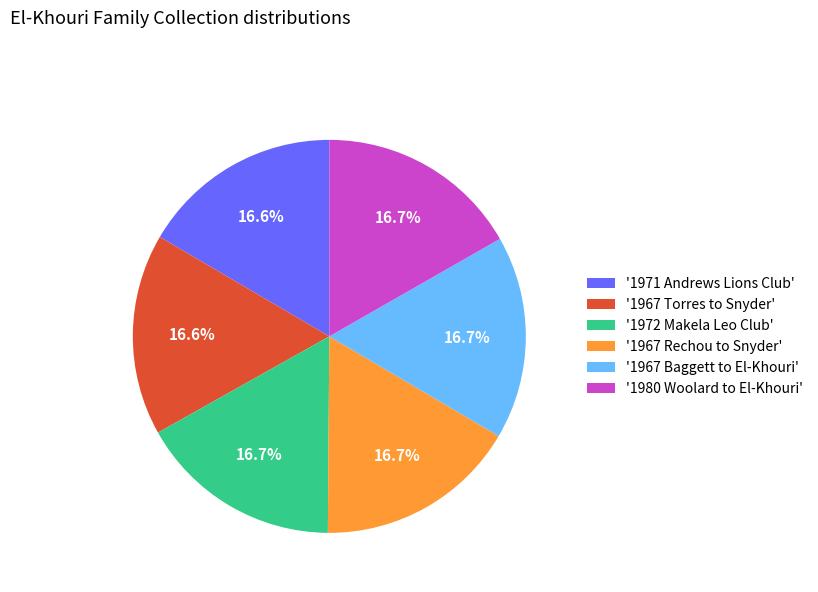

Is there a majority slice in this chart?

No